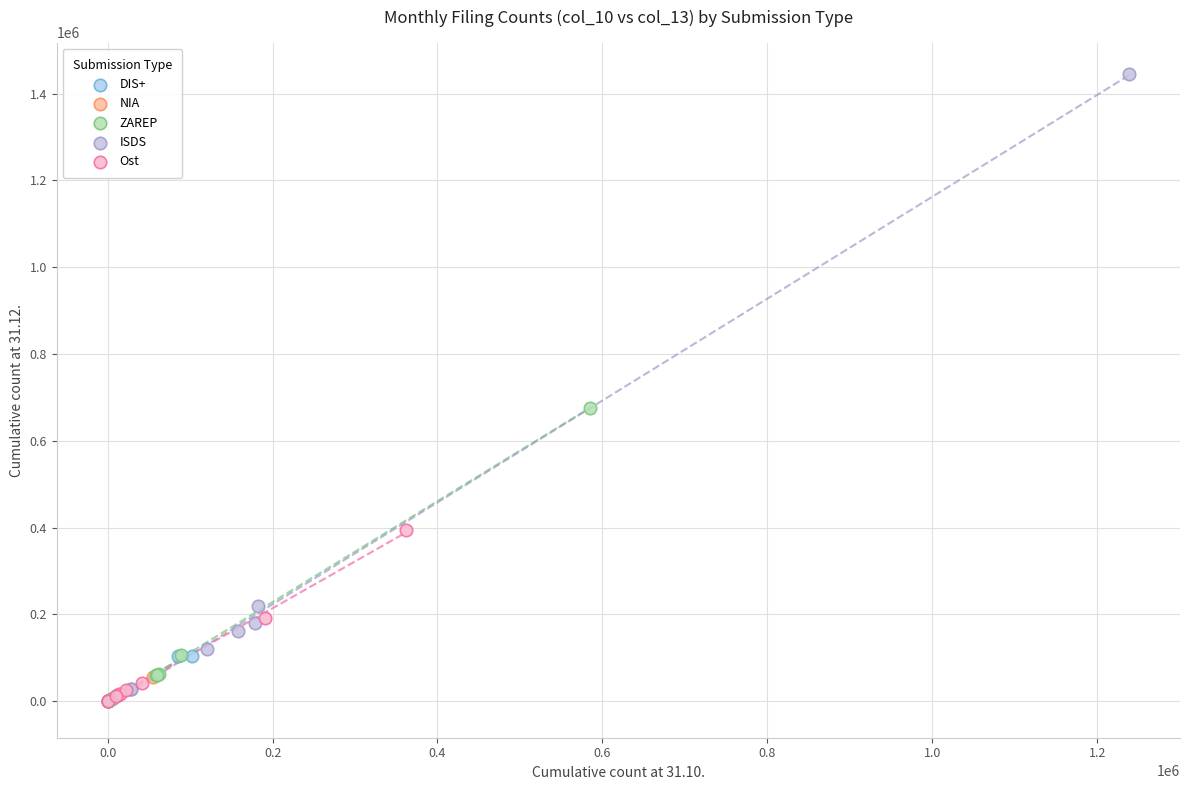

Which series has the widest spread of Y values?

ISDS